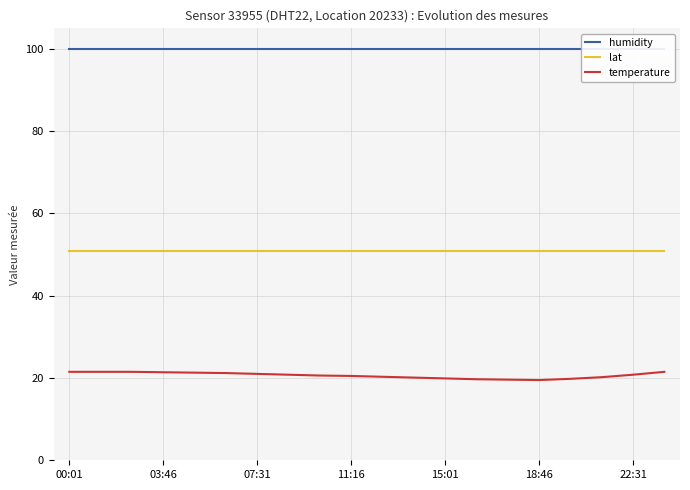

True or false: lat and humidity intersect in this chart.

False